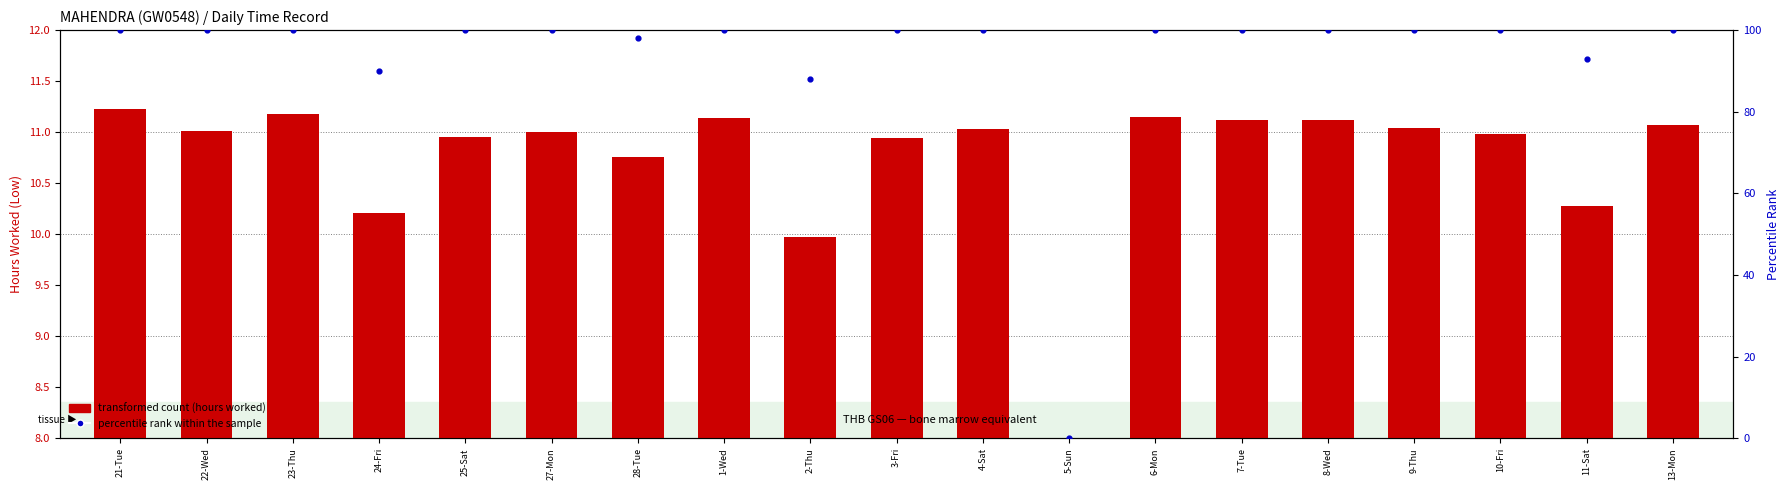

What are all the series names shown in the legend?

transformed count (hours worked), percentile rank within the sample